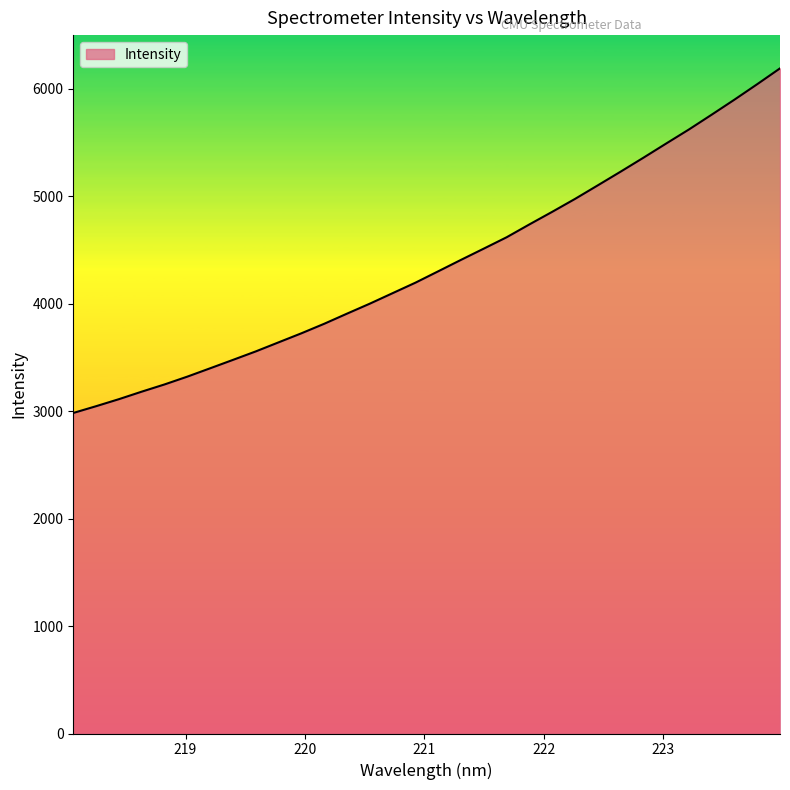

What is the minimum value shown in the chart?

2982.2